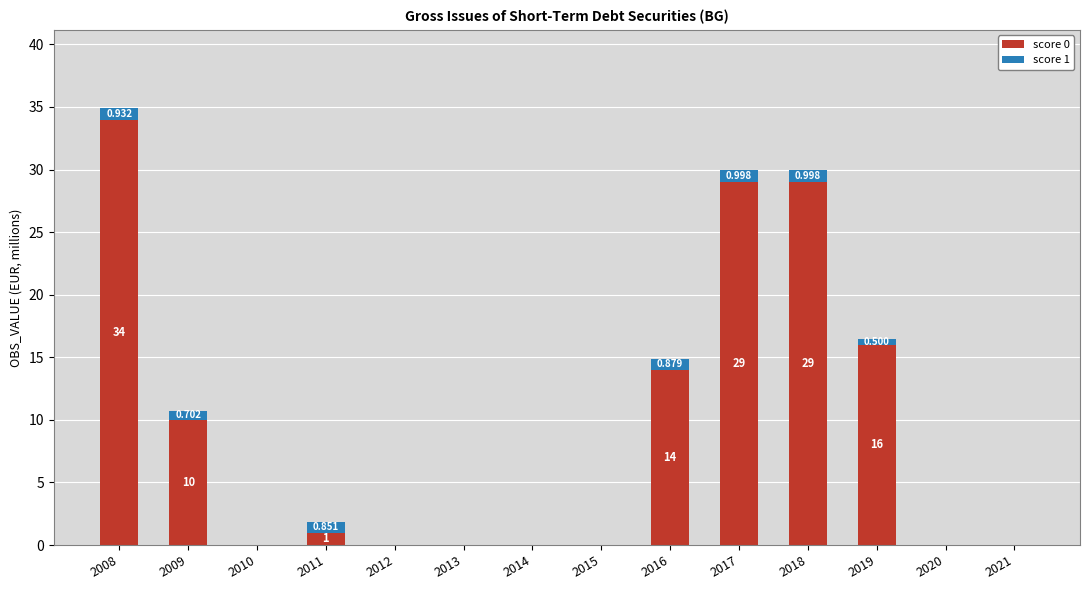

Are the bars horizontal?

No